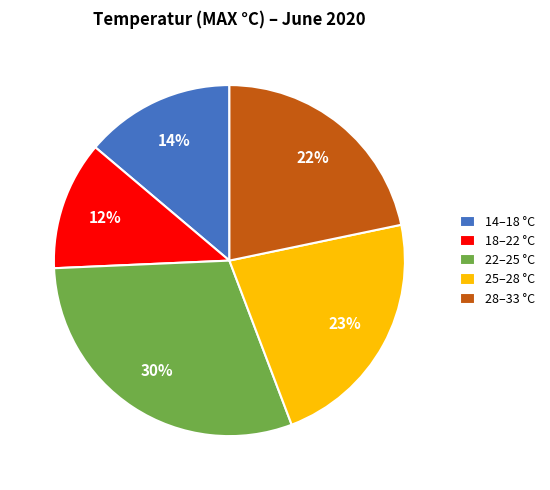

Is there a majority slice in this chart?

No